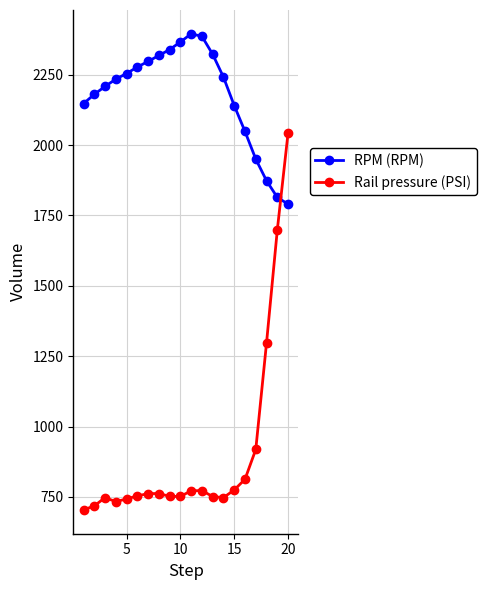

How many intersections are there between Rail pressure (PSI) and RPM (RPM)?

1